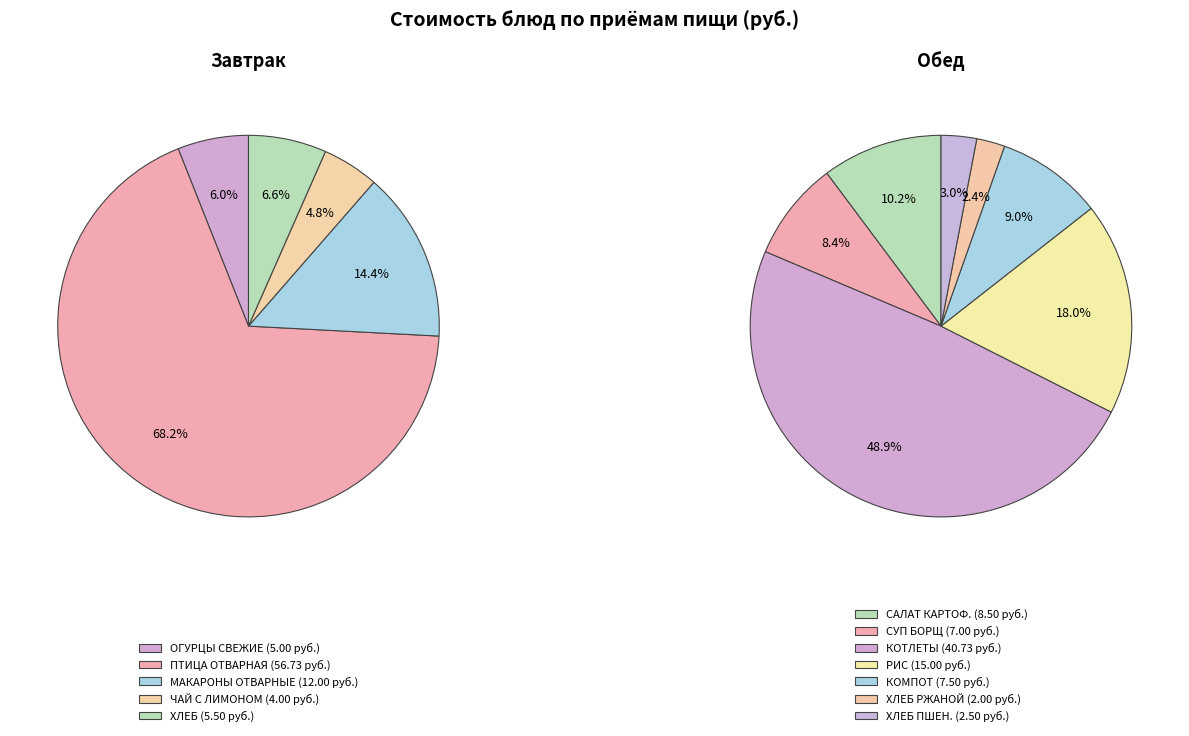

What is the ratio of the value at МАКАРОННЫЕ ИЗДЕЛИЯ ОТВАРНЫЕ to the value at КОМПОТ ИЗ СВЕЖИХ ЯБЛОК?

1.6